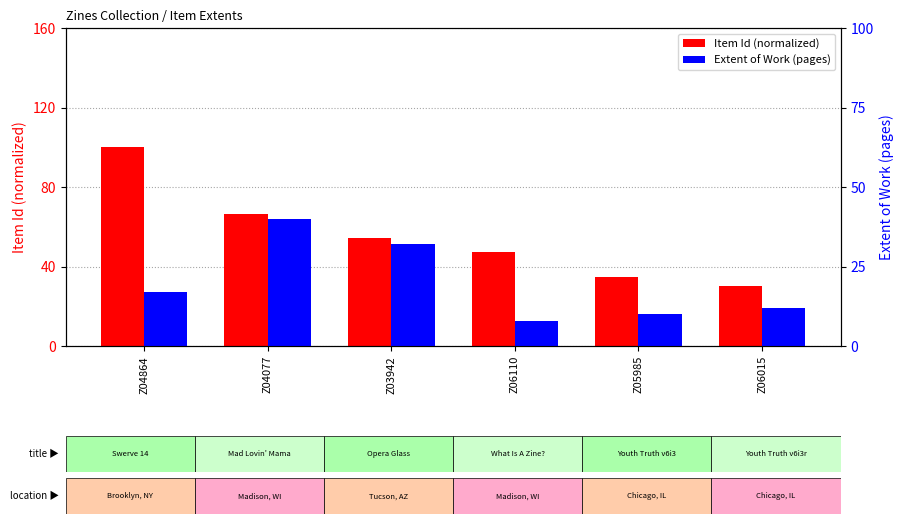

Which category has the highest value in the Extent of Work series?

Z04077